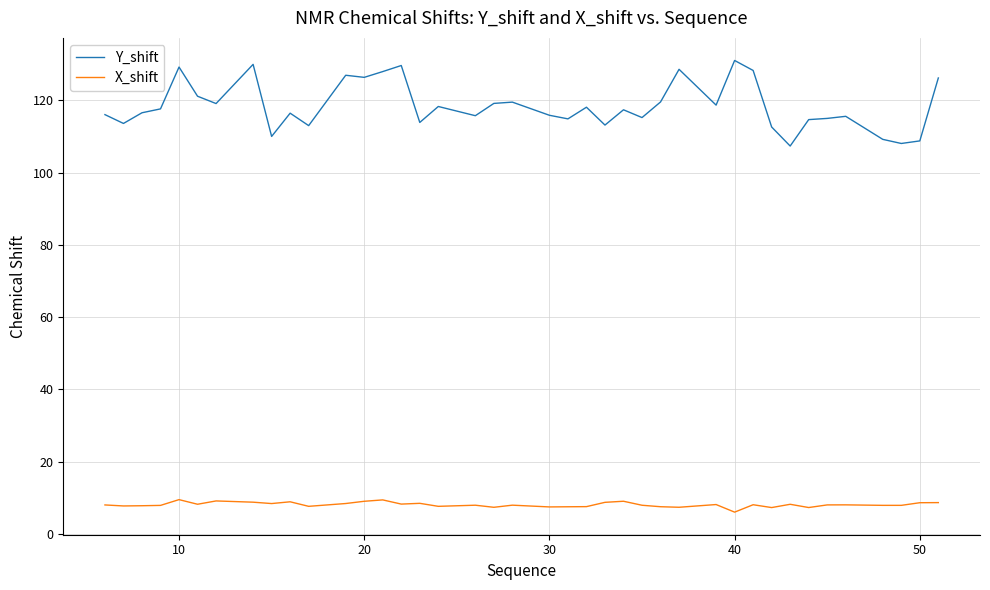

Which series has the widest spread of values?

Y_shift